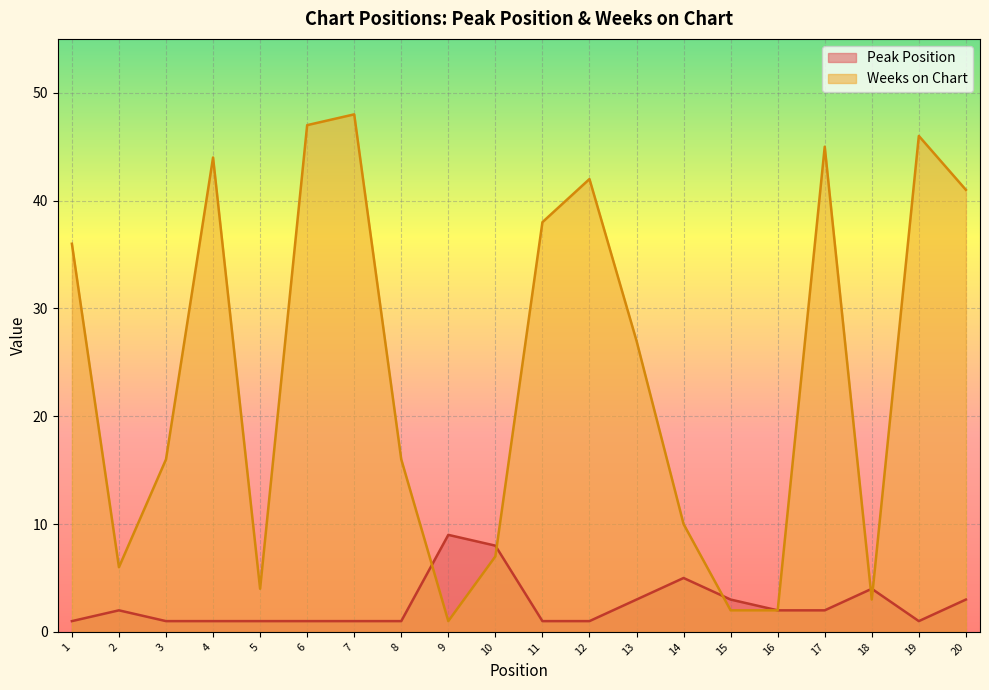

Where is Peak Position nearest to the value 5?

14